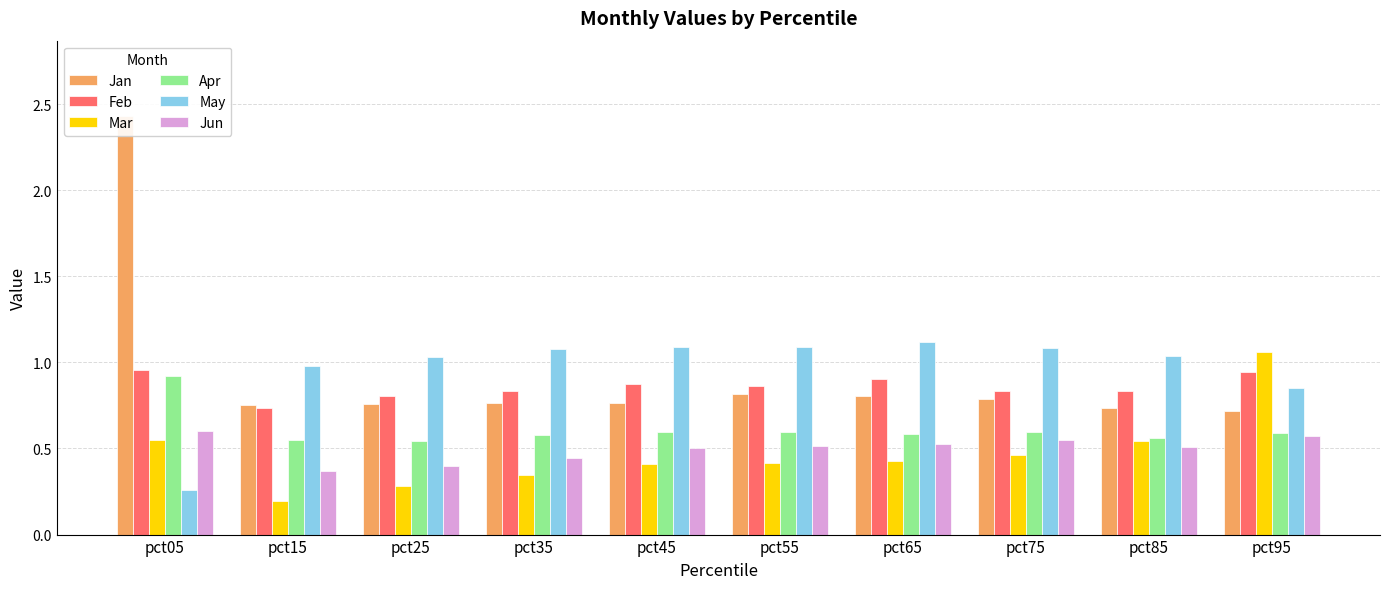

The Feb series shows 1.3 at pct85. True or false?

False